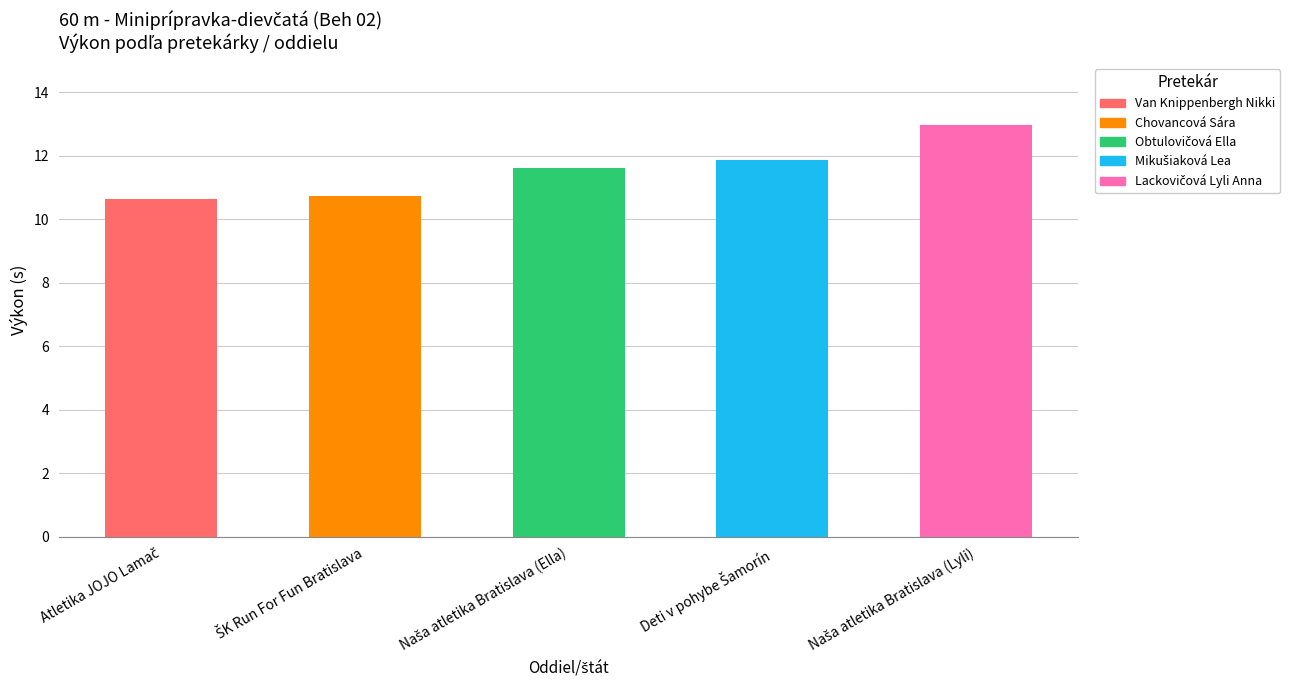

What is the change in value from Naša atletika Bratislava (Ella) to Deti v pohybe Šamorín?

+0.3